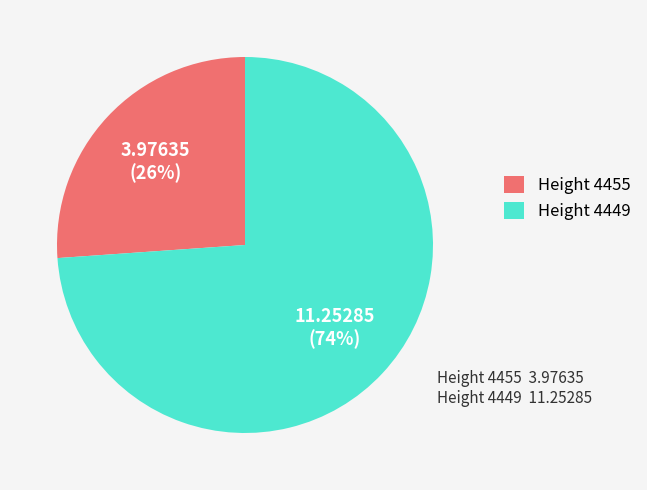

How many segments does this pie chart have?

2